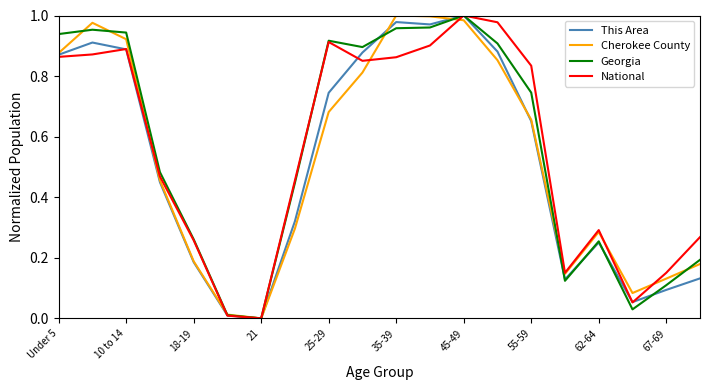

Rank the series by their maximum value, from lowest to highest.

This Area, Cherokee County, Georgia, National